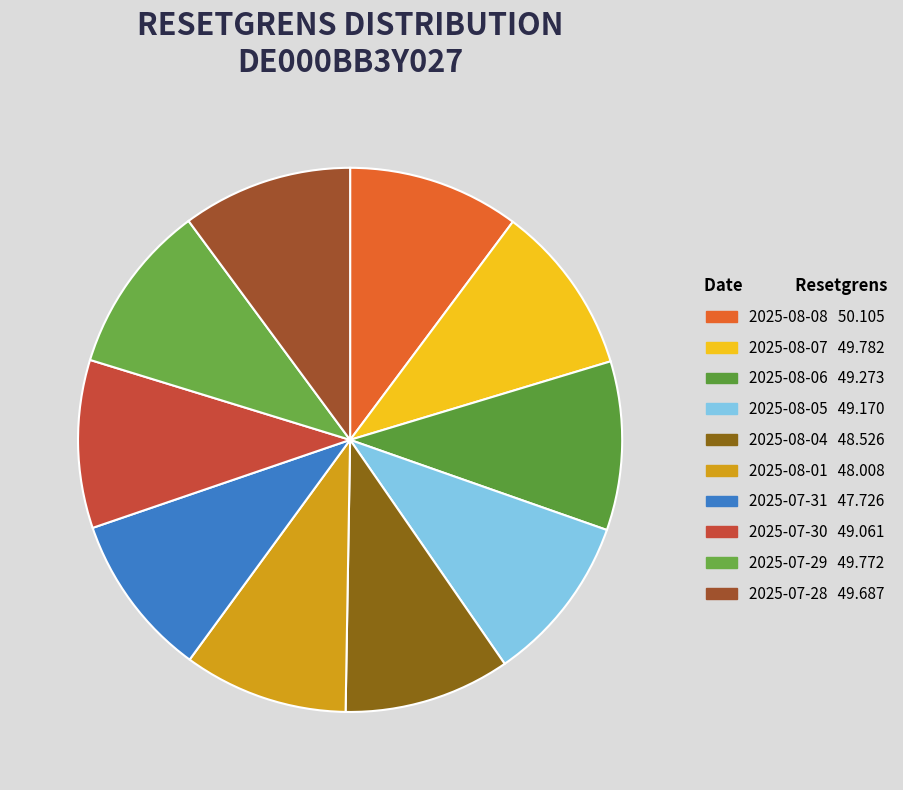

Which category has the biggest portion of the pie?

2025-08-08